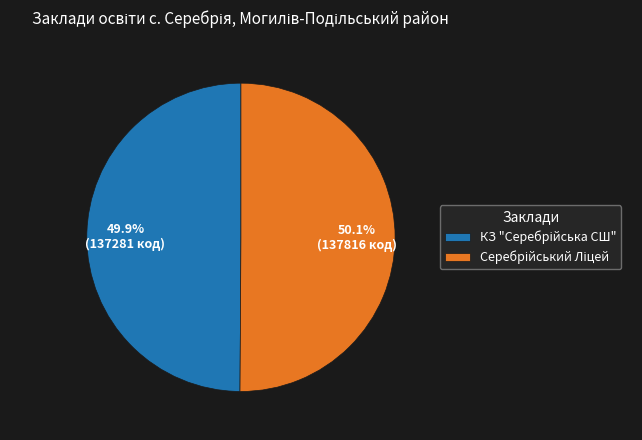

Rank the categories by value from highest to lowest.

Серебрійський Ліцей, КЗ "Серебрійська СШ"